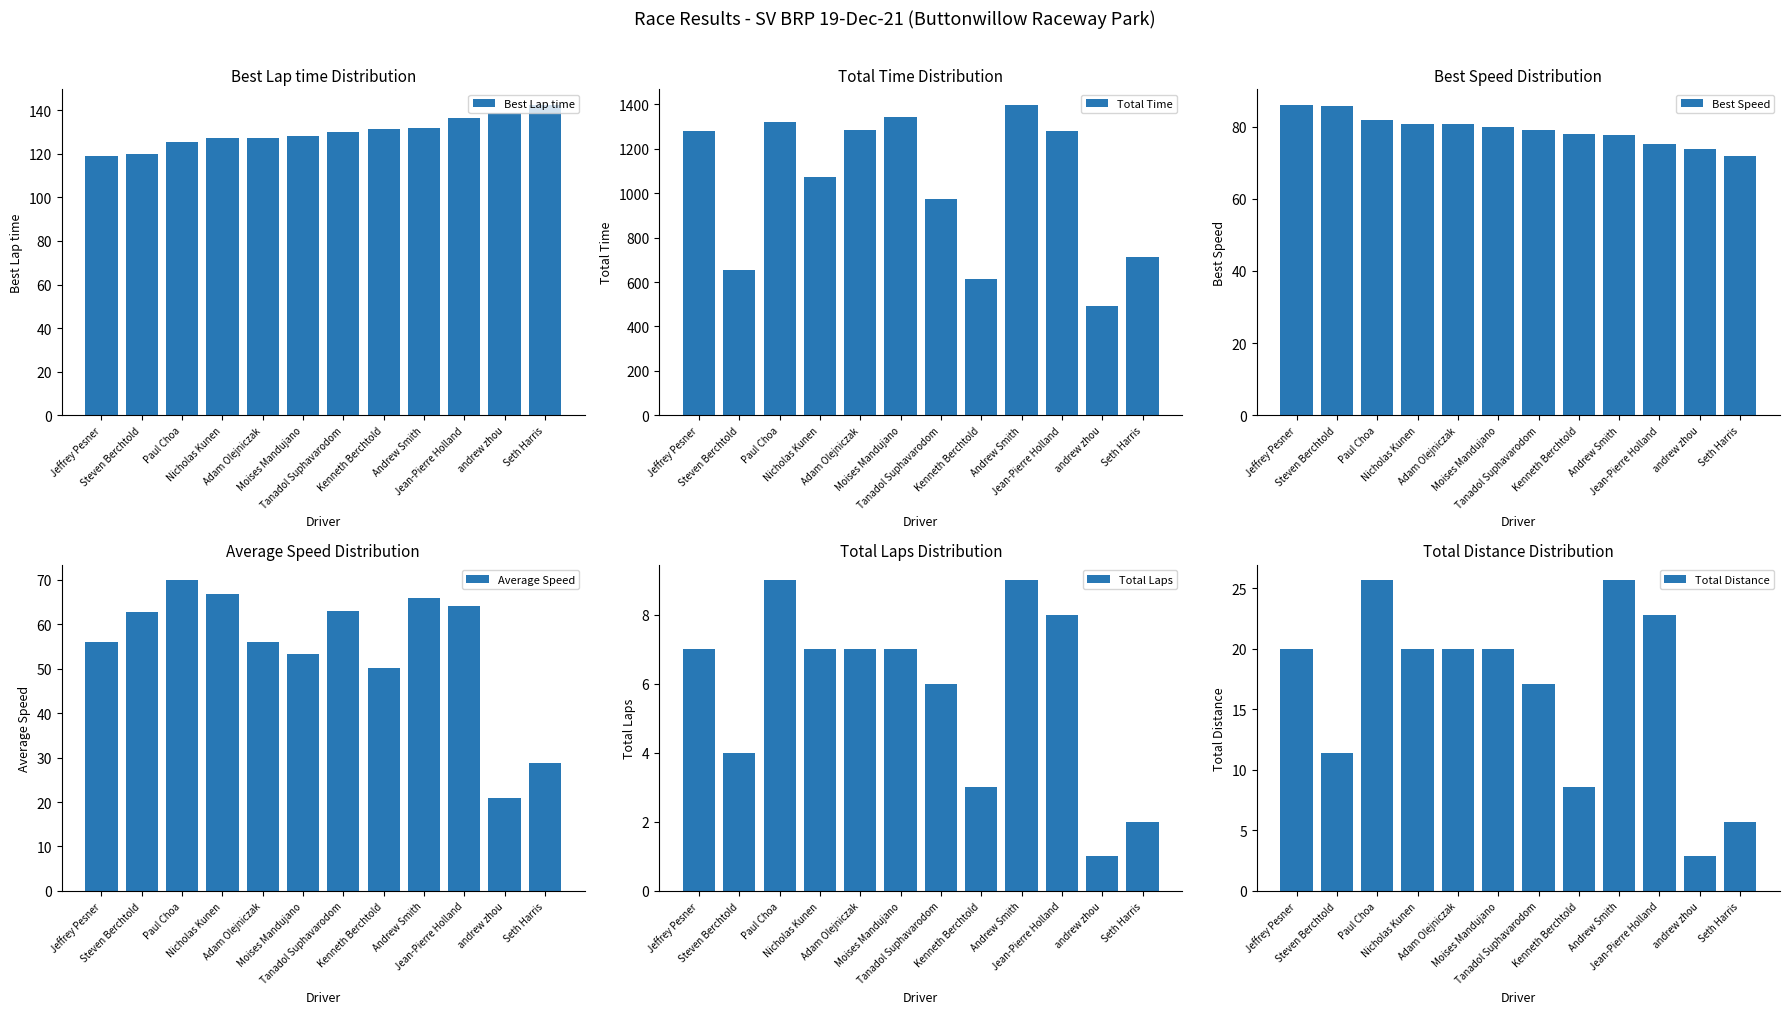

What are all the series names shown in the legend?

Best Lap time, Total Time, Best Speed, Average Speed, Total Laps, Total Distance